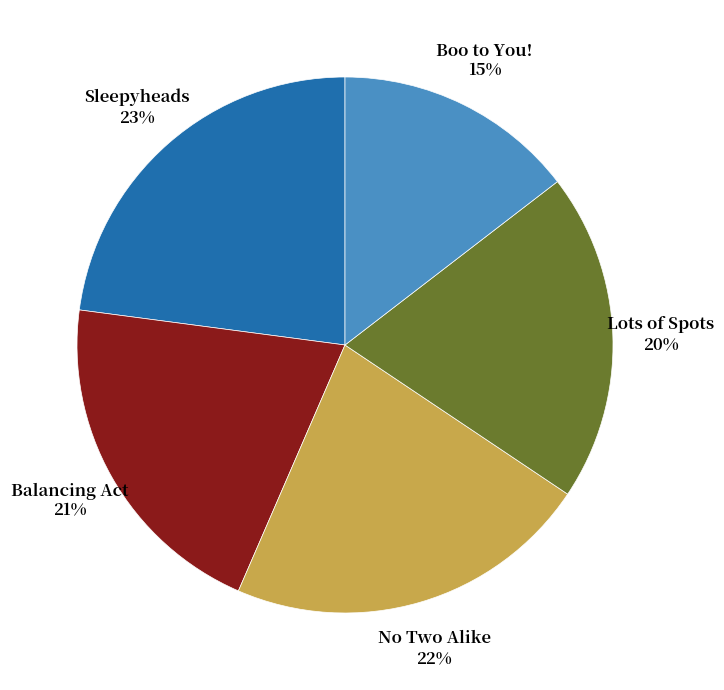

To the nearest percent, what is the average slice percentage?

20%